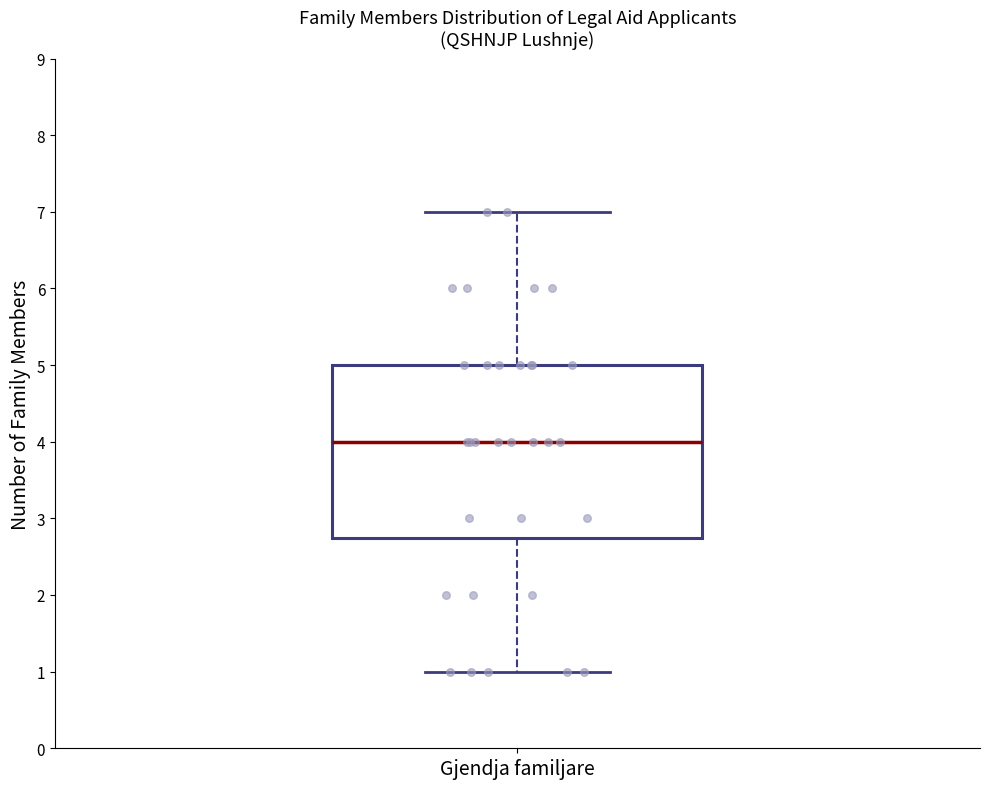

Transcribe this box plot: give where the median line is, the range the box spans, and where the two whiskers end, as read against the y-axis. The values are not printed on the chart, so give them approximately, as read against the axis.

median 4.0, box 2.8 to 5.0, whiskers 1.0 to 7.0